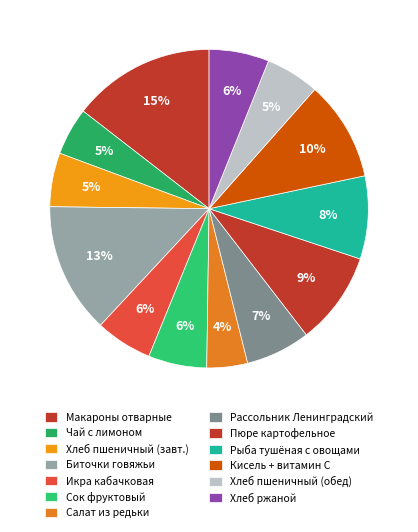

Rank the categories by value from highest to lowest.

Макаронные изделия отварные с маслом, Биточки из мяса говядины с соусом, Кисель + С витамин, Пюре картофельное с маслом, Рыба тушенная с овощами, Рассольник Ленинградский, Хлеб ржаной, Сок фруктовый, Икра кабачковая, Хлеб пшеничный (завтрак), Хлеб пшеничный (обед), Чай с лимоном, Салат из редьки